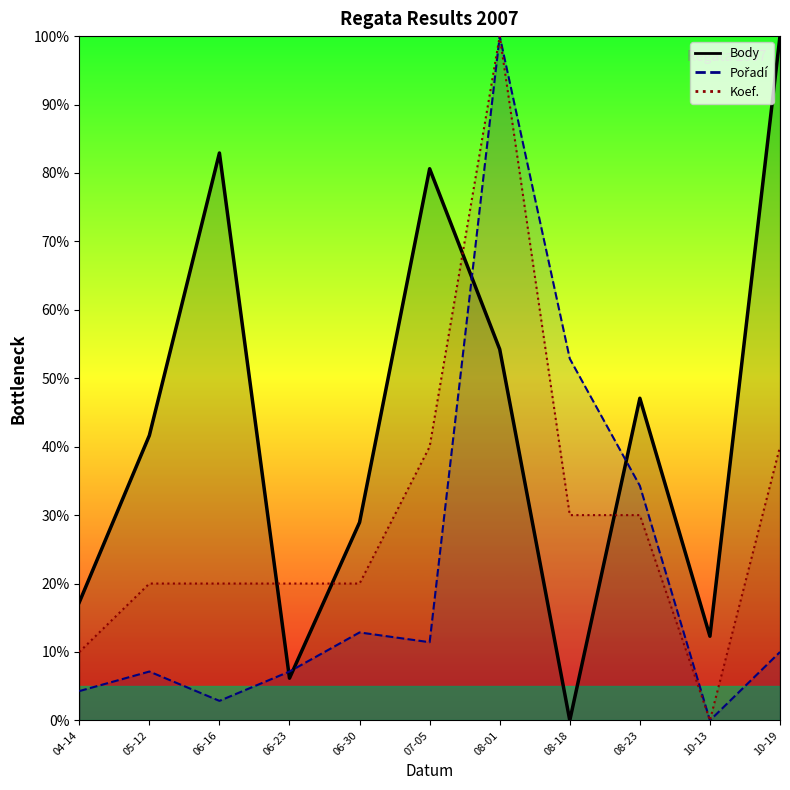

What is the label of the 8th point from the right?

06-23